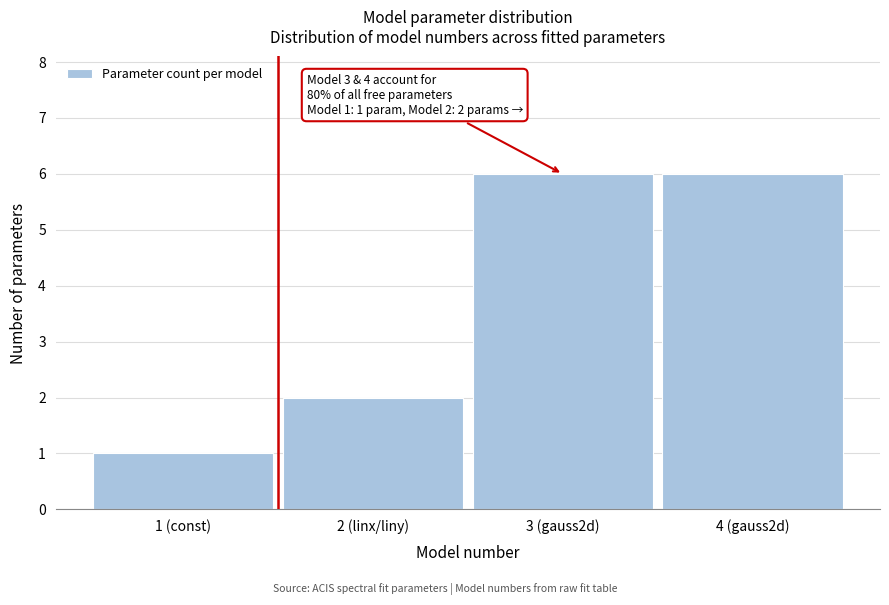

Reading right to left, list all the values displayed in this chart.

6	6	2	1